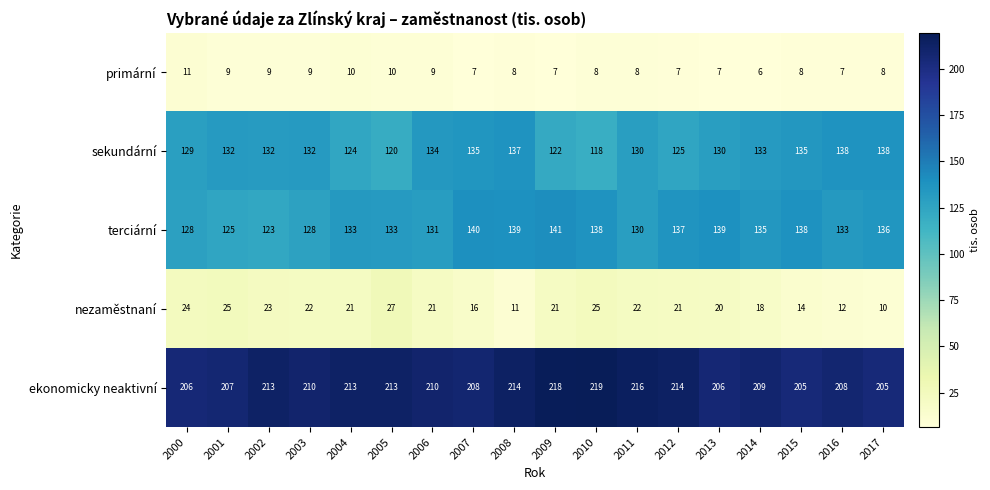

What is the difference between the second highest and minimum values in the sekundární series?

20